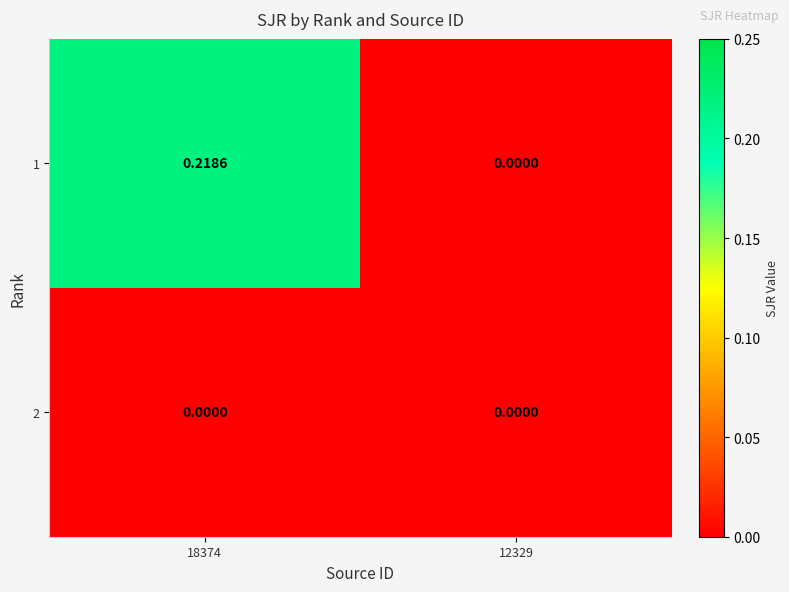

Is the value of 1 at 18374 greater than the value of 2 at 12329?

Yes